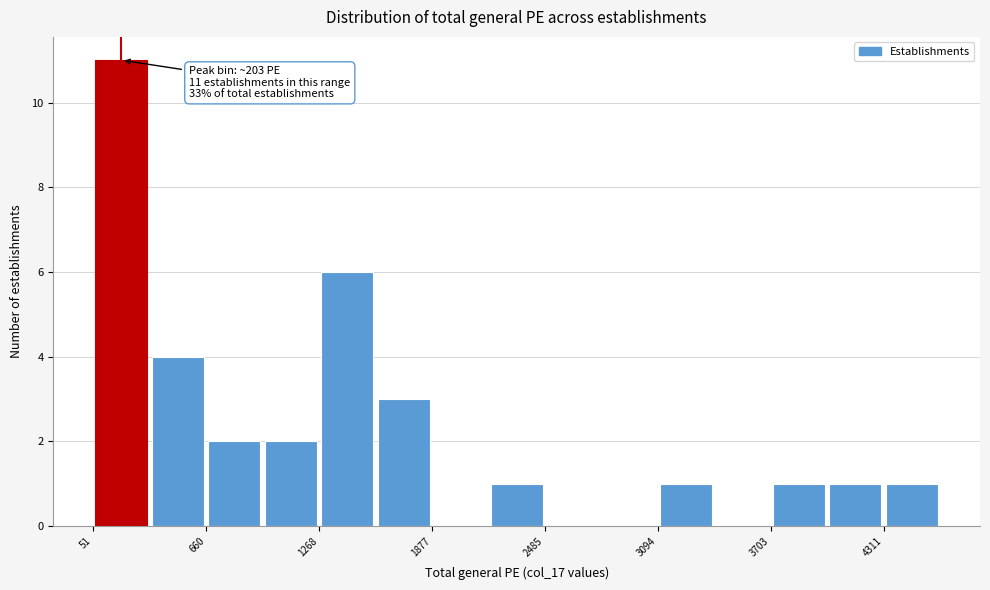

Around what value on the x-axis is the tallest bar? Give the approximate position of its centre, as read against the axis.

200